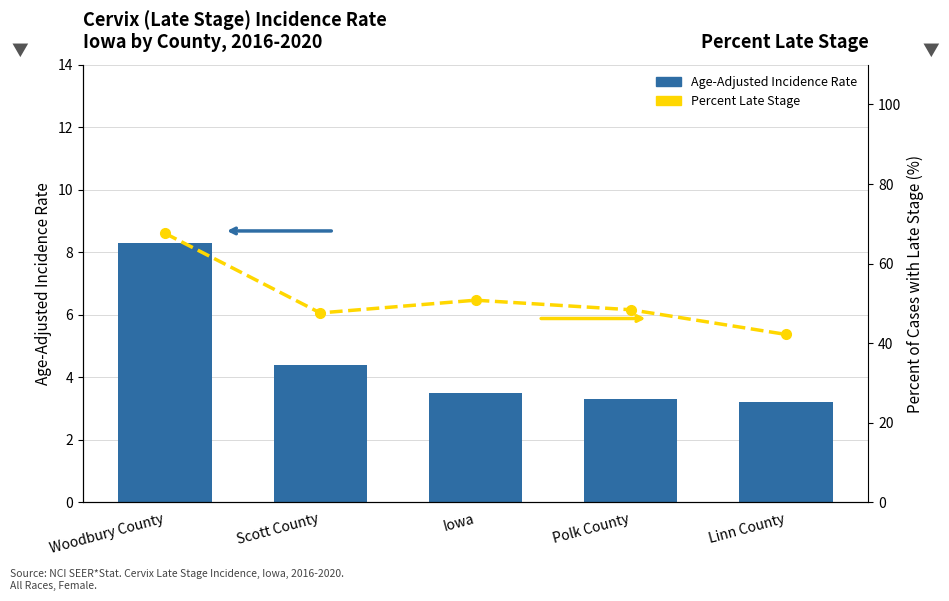

What is the label of the 4th bar from the left?

Polk County